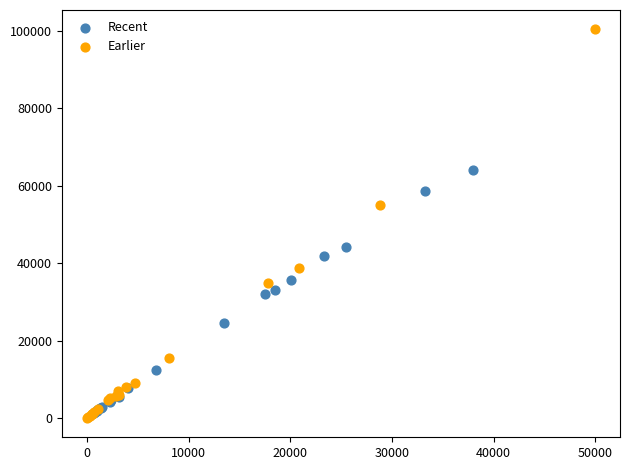

Which series has the widest spread of Y values?

Earlier